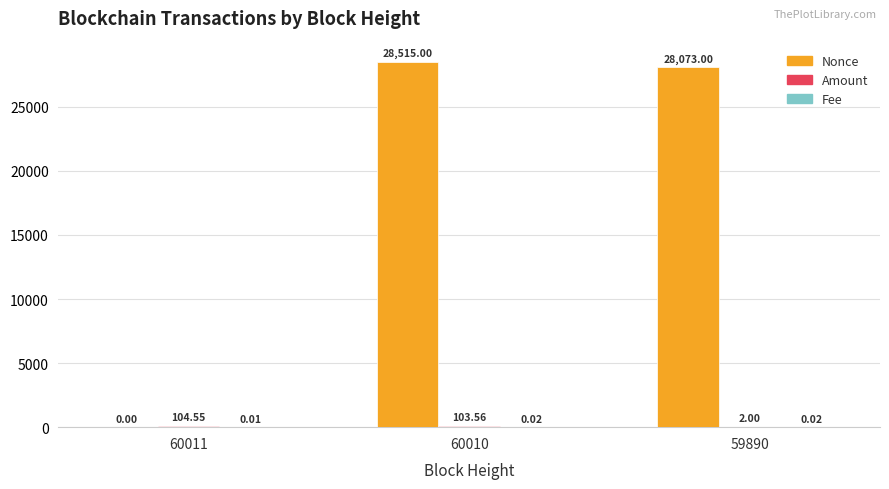

What is the total value across all series at 60011?

104.6